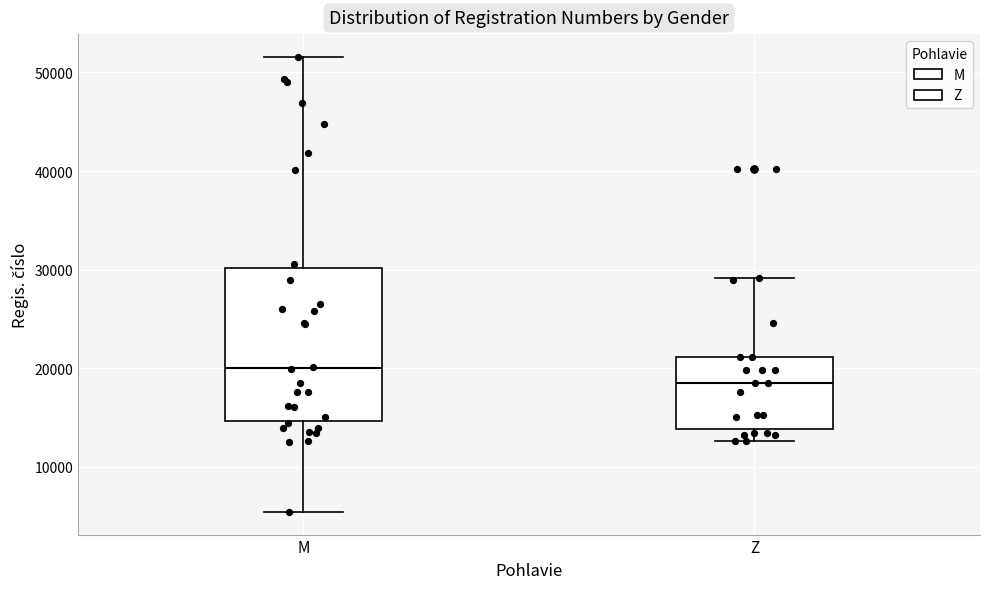

Comparing the boxes themselves (not the whiskers), which one is the tallest?

M